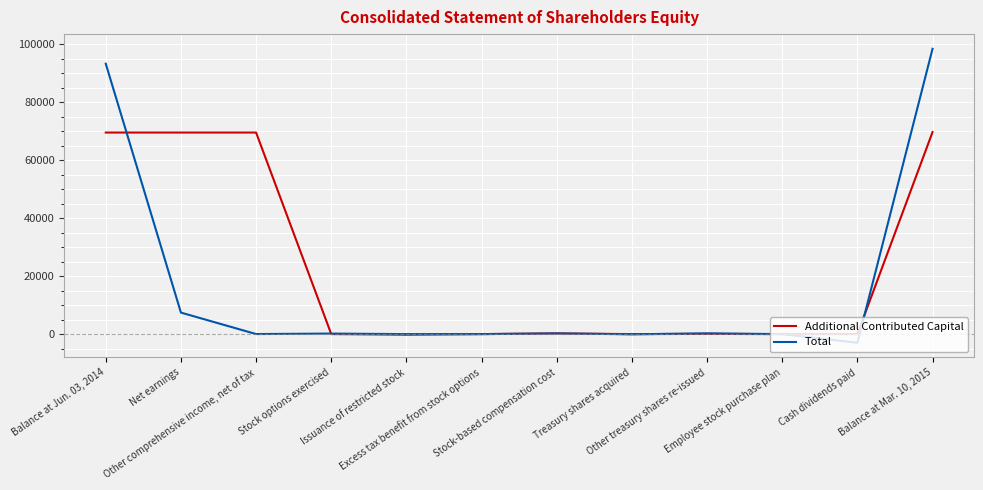

Which series has the largest total across all categories?

Additional Contributed Capital